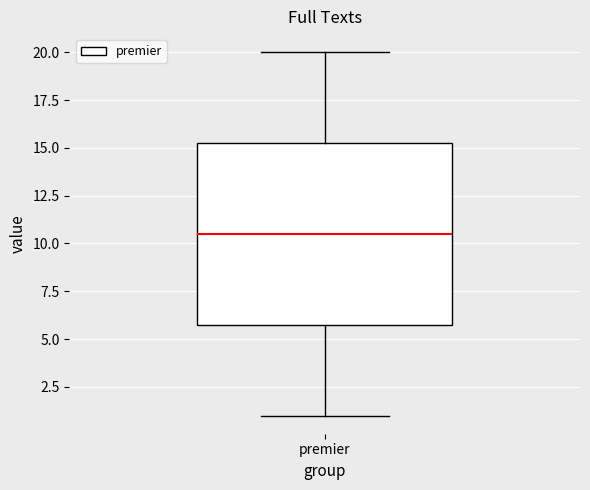

Transcribe this box plot: give where the median line is, the range the box spans, and where the two whiskers end, as read against the y-axis. The values are not printed on the chart, so give them approximately, as read against the axis.

median 10.5, box 6.0 to 15.5, whiskers 1.0 to 20.0